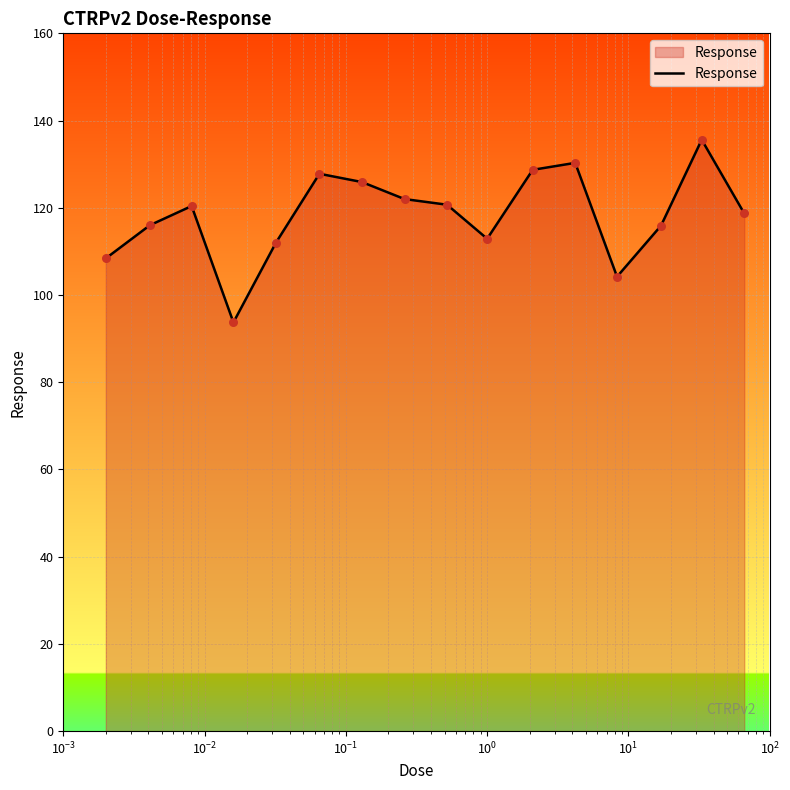

What is the difference between the maximum and minimum values?

41.9